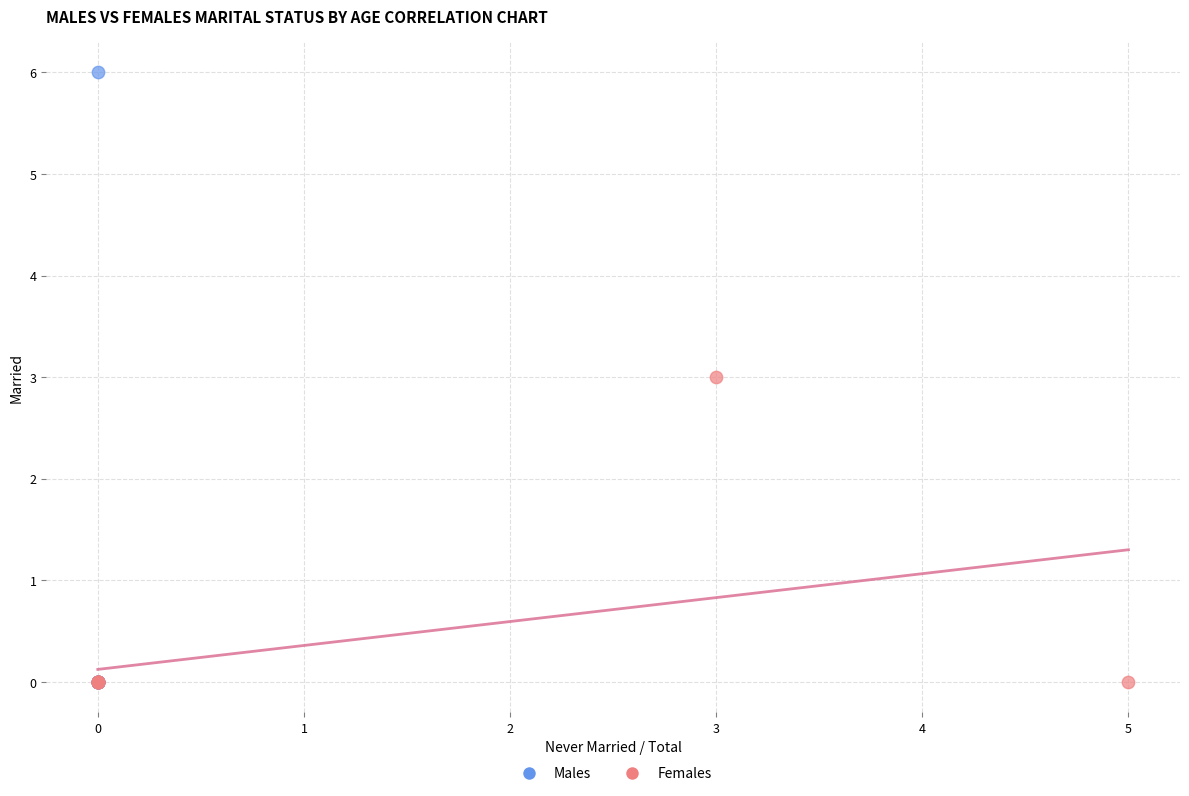

Which series contains the highest Y value?

Males